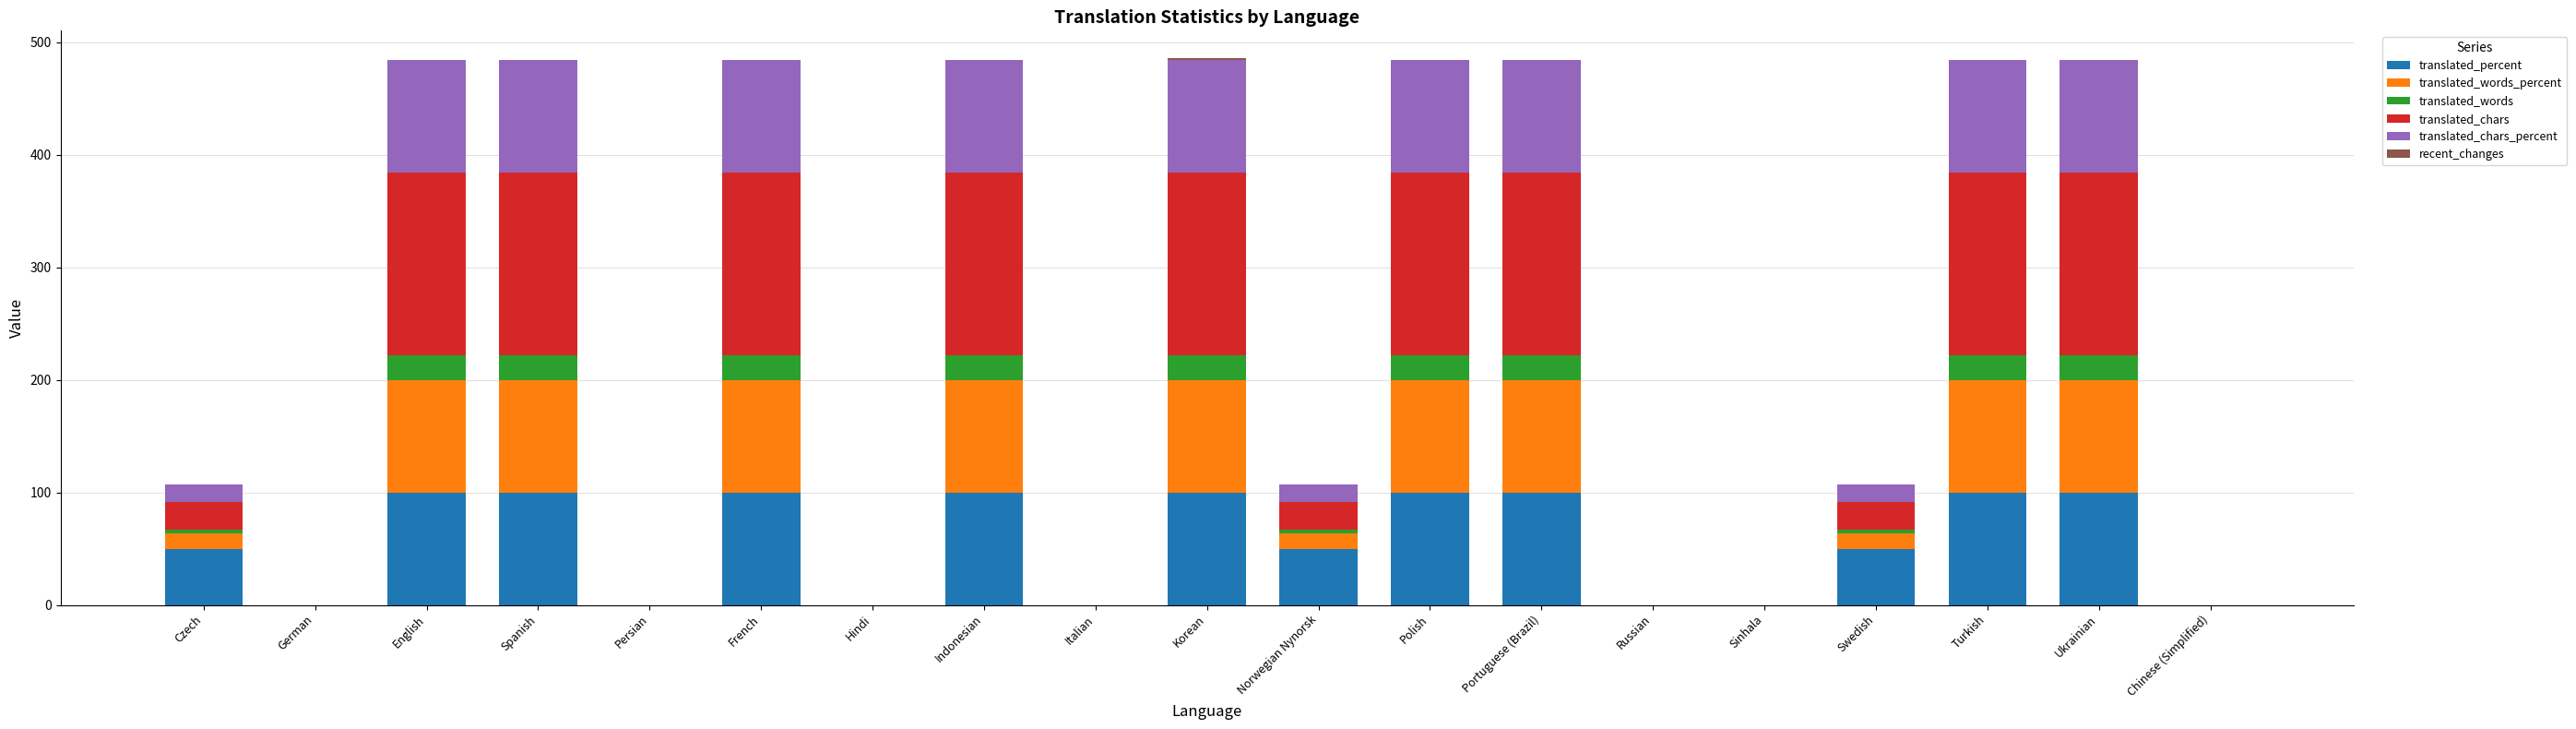

What is the maximum value for translated_percent?

100.0